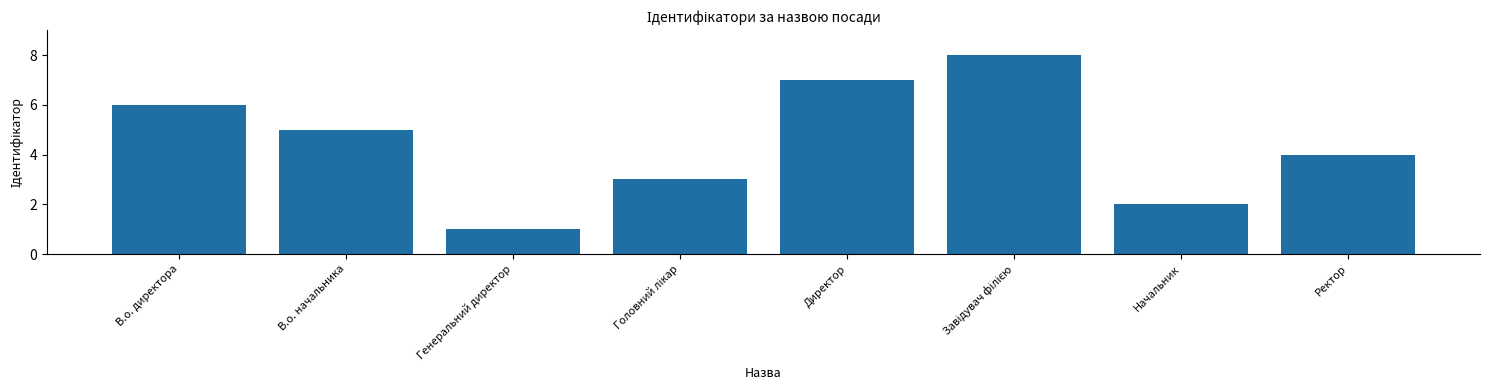

At which category does the chart reach its minimum across all series?

Генеральний директор